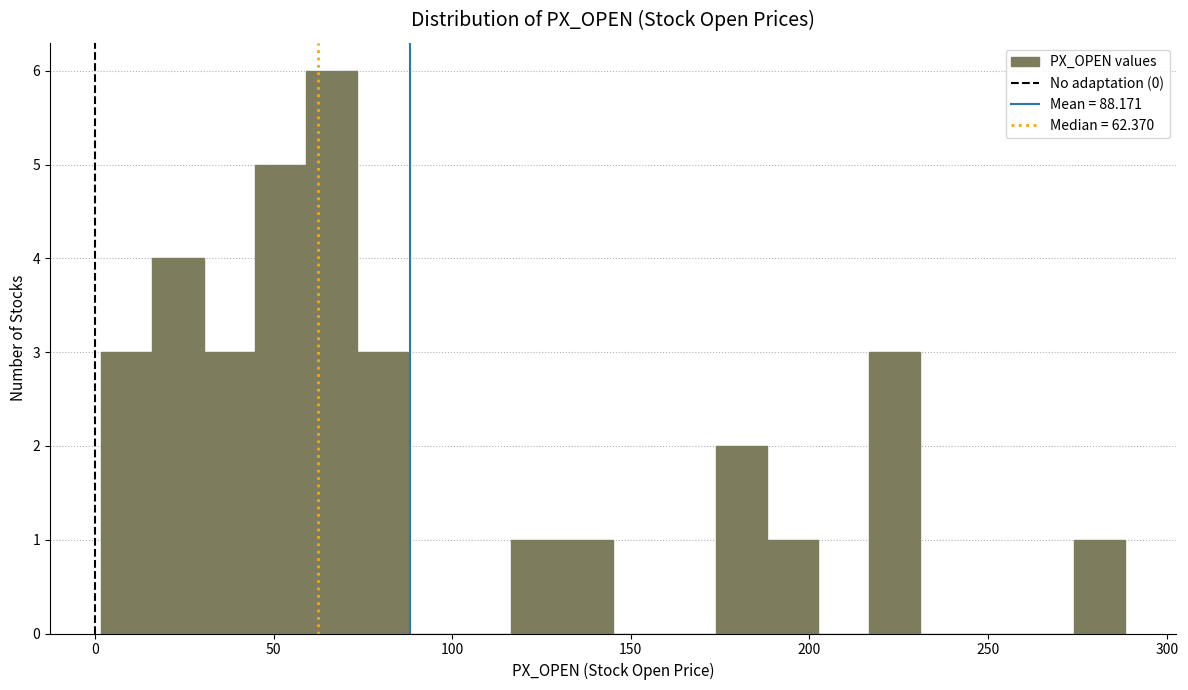

Read against the x-axis, roughly where is the centre of the tallest bar?

65